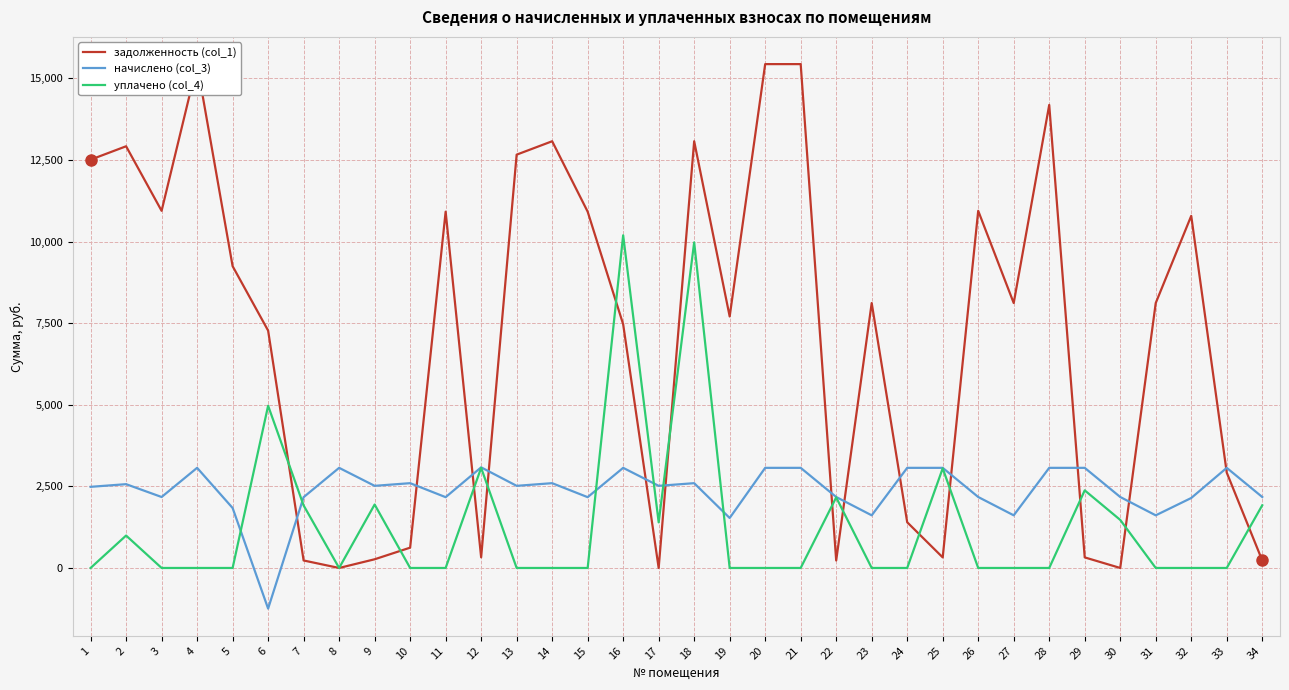

Which series has the widest spread of values?

задолженность (col_1)